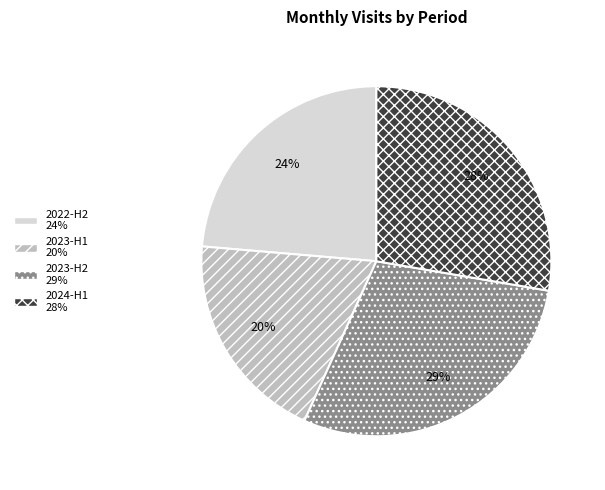

Is there any slice that represents more than half of the pie?

No